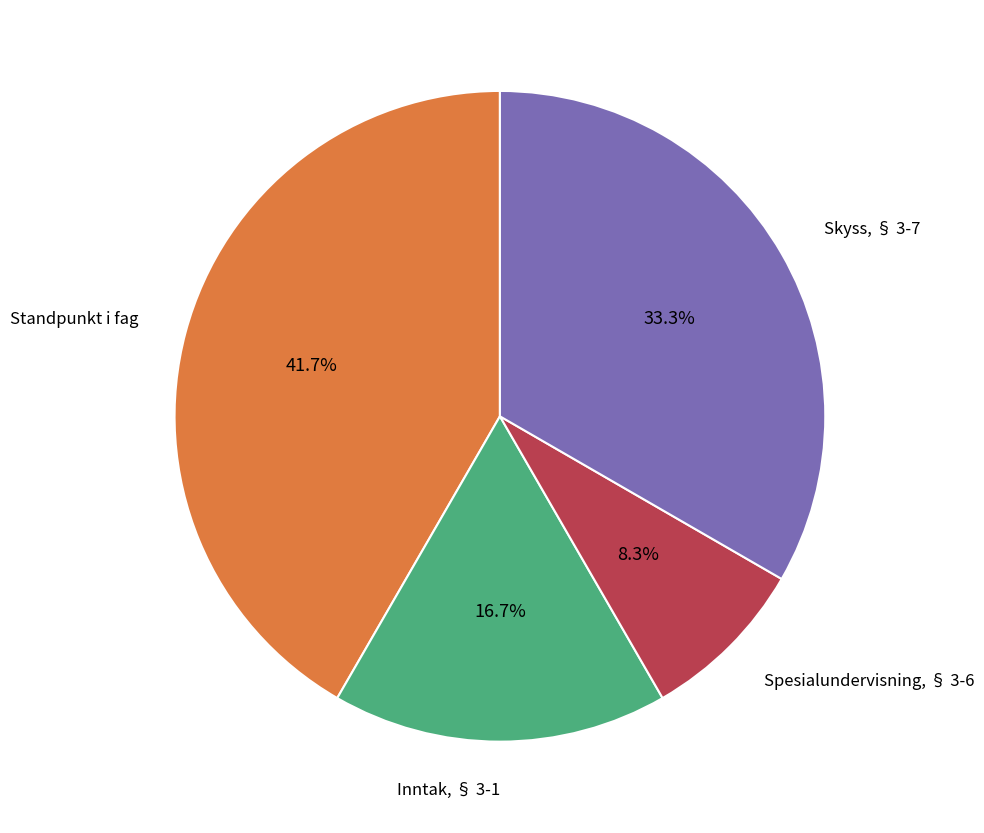

Is the sum of Skyss, § 3-7 and Spesialundervisning, § 3-6 greater than half?

No